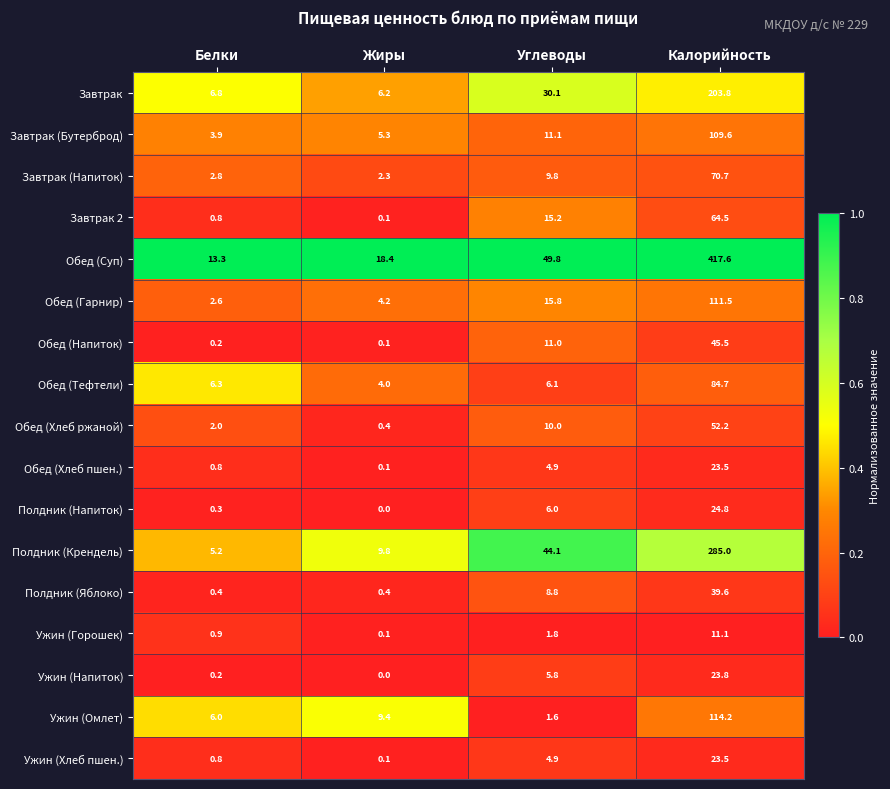

List the labels in order of Обед (Гарнир) value, largest first.

Калорийность, Углеводы, Жиры, Белки